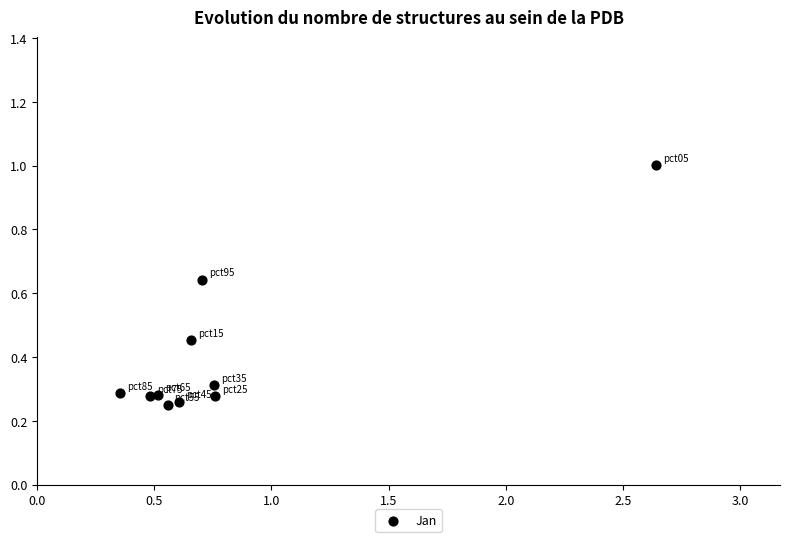

What is the average X value?

0.8